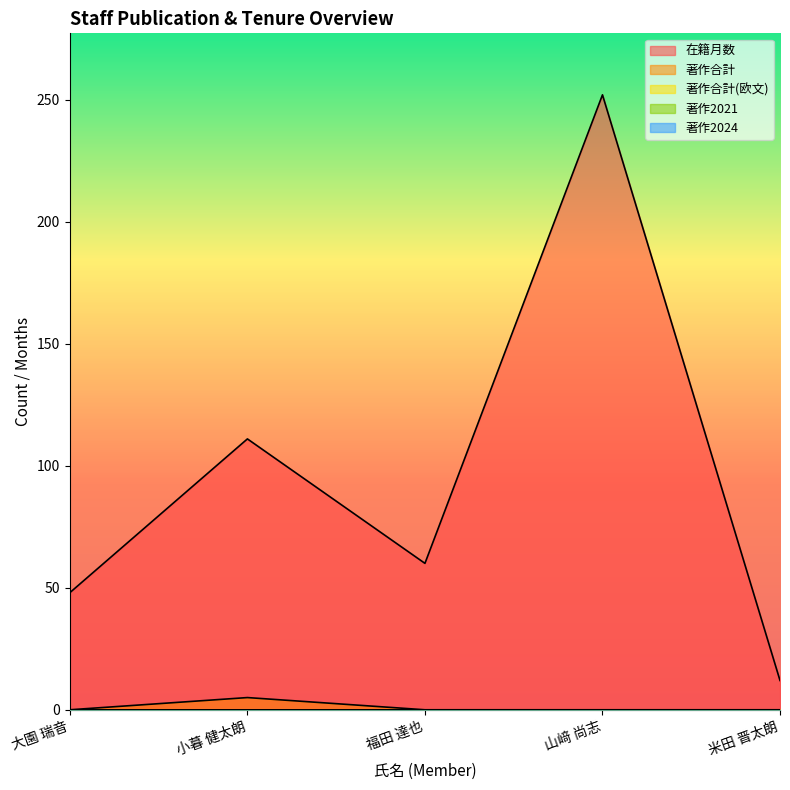

True or false: 著作合計(欧文) and 著作2021 intersect in this chart.

False